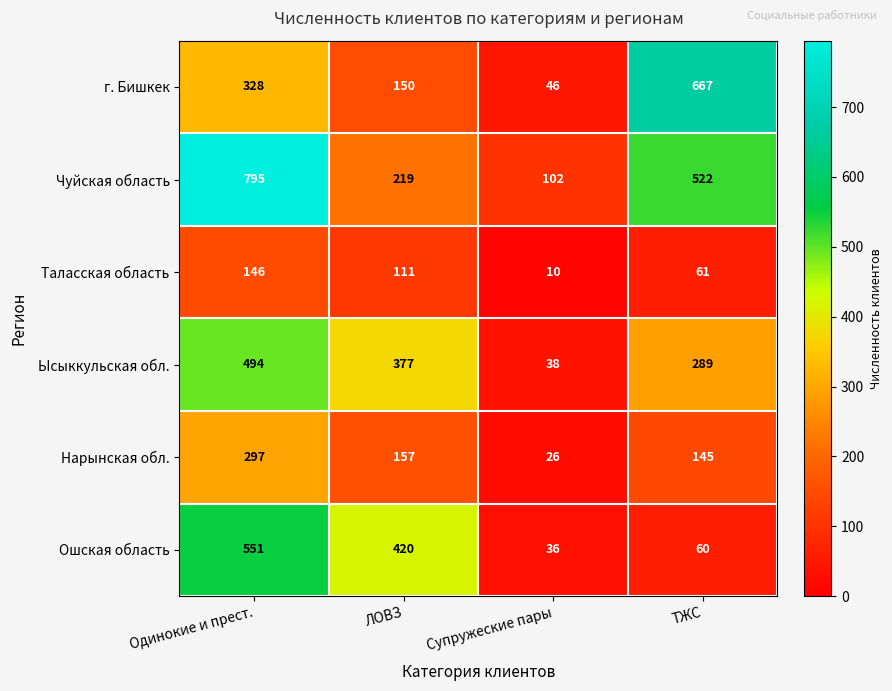

What is the minimum value shown in the chart?

10